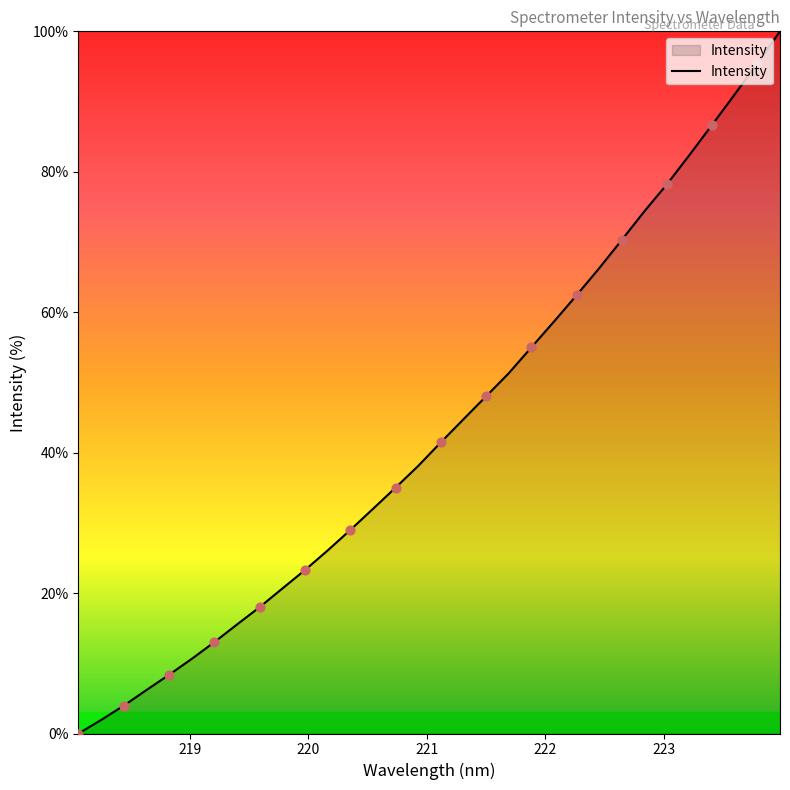

What is the difference between the maximum and minimum values?

100.0